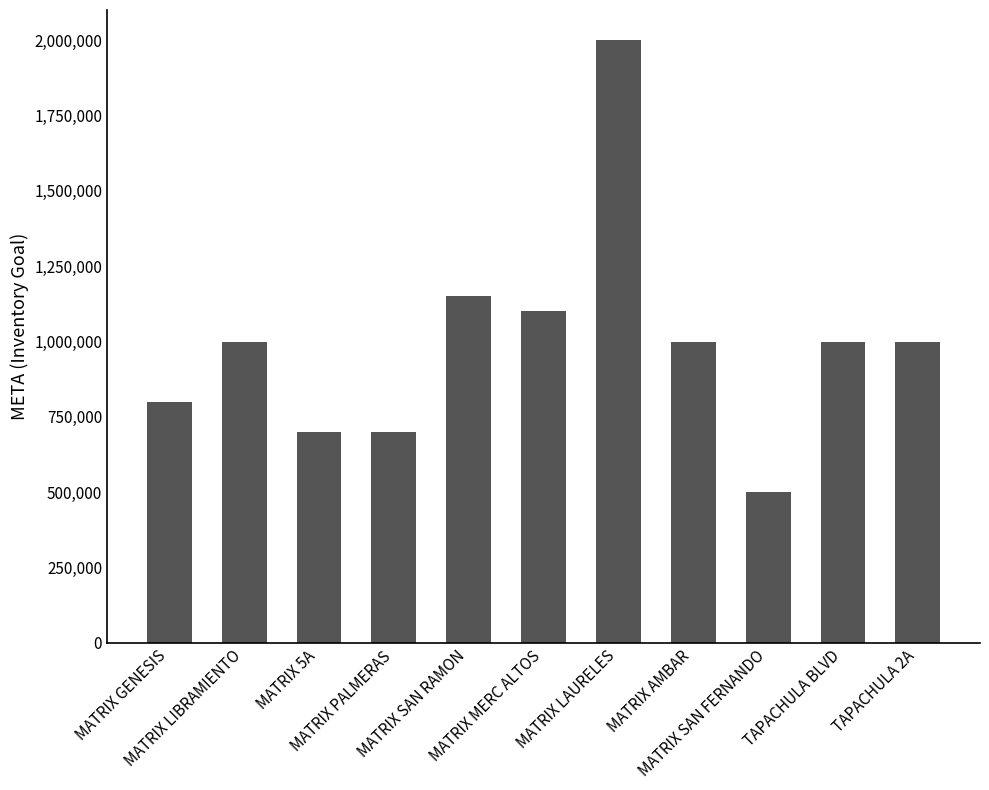

Reading left to right, what are all the values shown in this chart?

MATRIX GENESIS=800000	MATRIX LIBRAMIENTO=1000000	MATRIX 5A=700000	MATRIX PALMERAS=700000	MATRIX SAN RAMON=1150000	MATRIX MERC ALTOS=1100000	MATRIX LAURELES=2000000	MATRIX AMBAR=1000000	MATRIX SAN FERNANDO=500000	TAPACHULA BLVD=1000000	TAPACHULA 2A=1000000